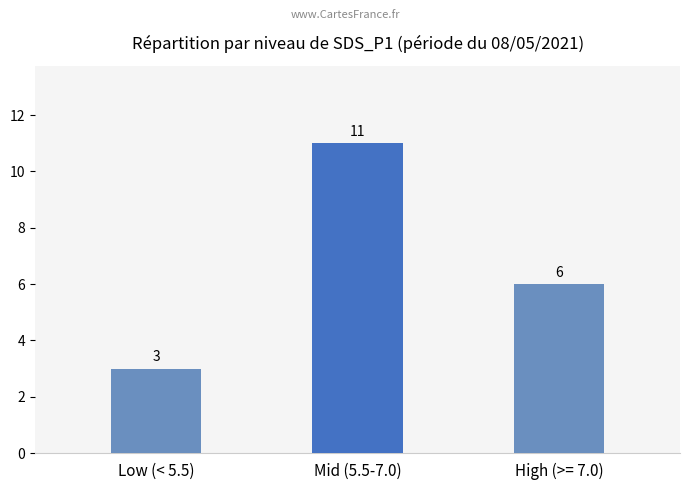

What is the difference between the values at Mid (5.5-7.0) and High (>= 7.0)?

5